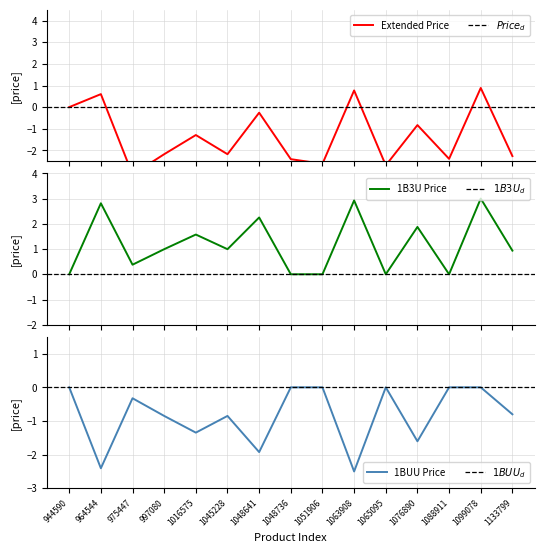

True or false: 1BUU Price has a value of -0.4 at 1016575.

False